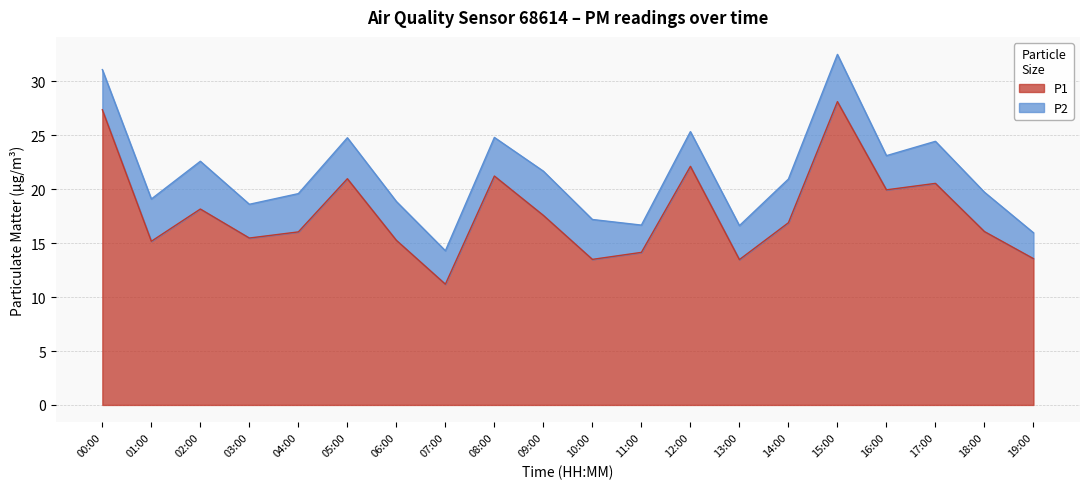

Reading right to left, extract all data points from this chart.

13.6	16.1	20.6	19.9	28.1	16.9	13.5	22.1	14.2	13.5	17.6	21.2	11.2	15.3	21.0	16.1	15.5	18.2	15.2	27.4